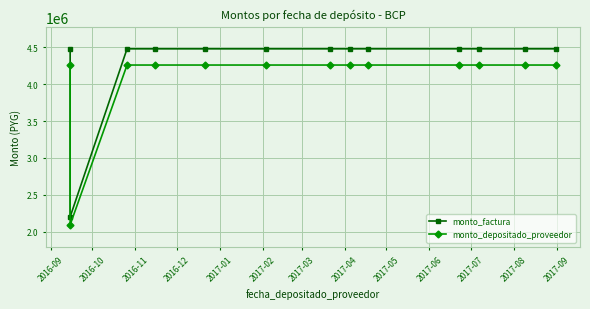

What is the label of the 7th point from the right?

2017-03